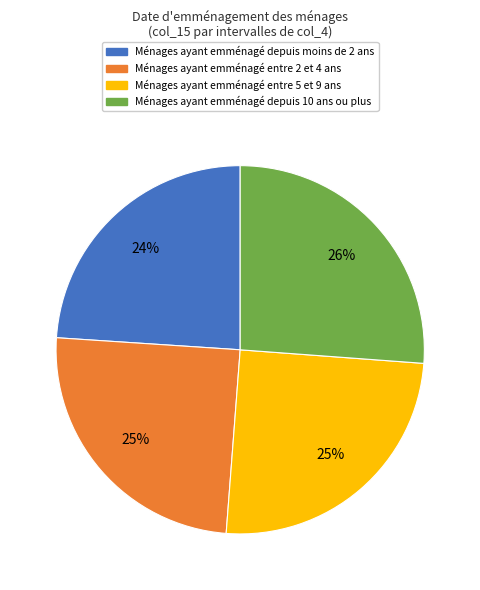

To the nearest percent, what is the average slice percentage?

25%